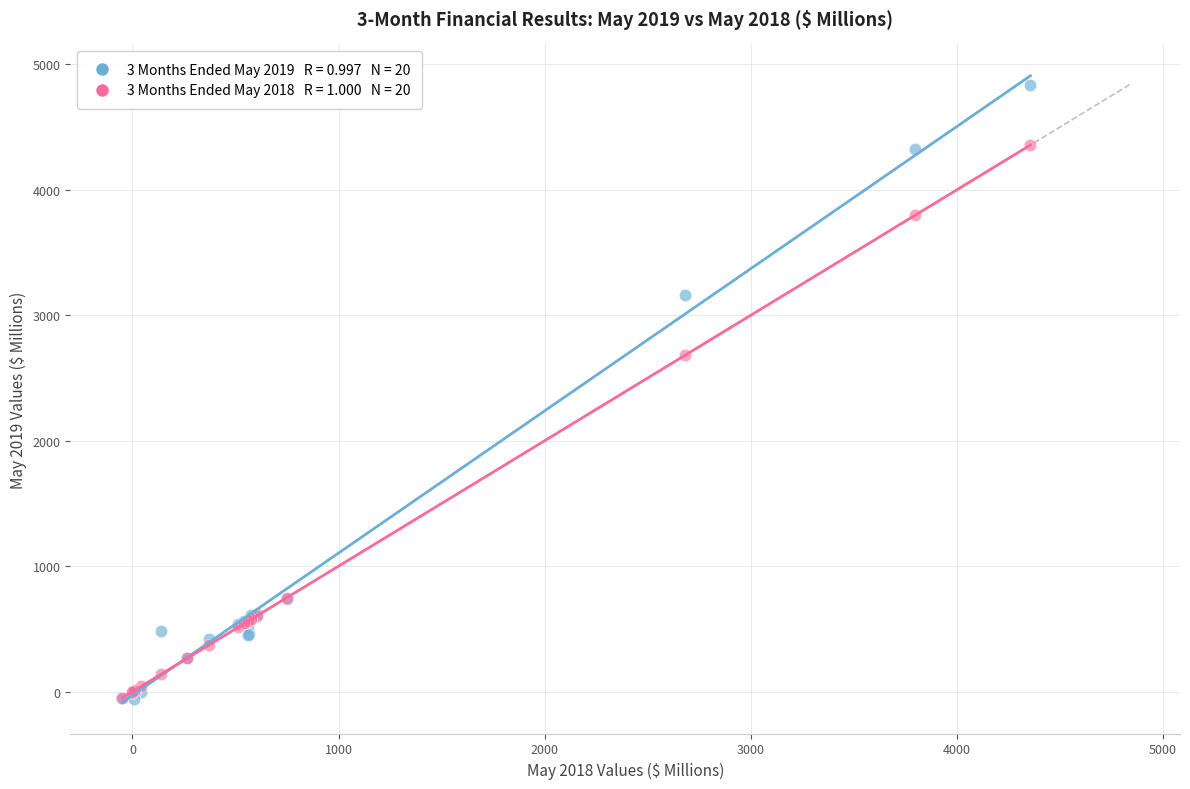

Across all series, what Y value is closest to 2391?

2681